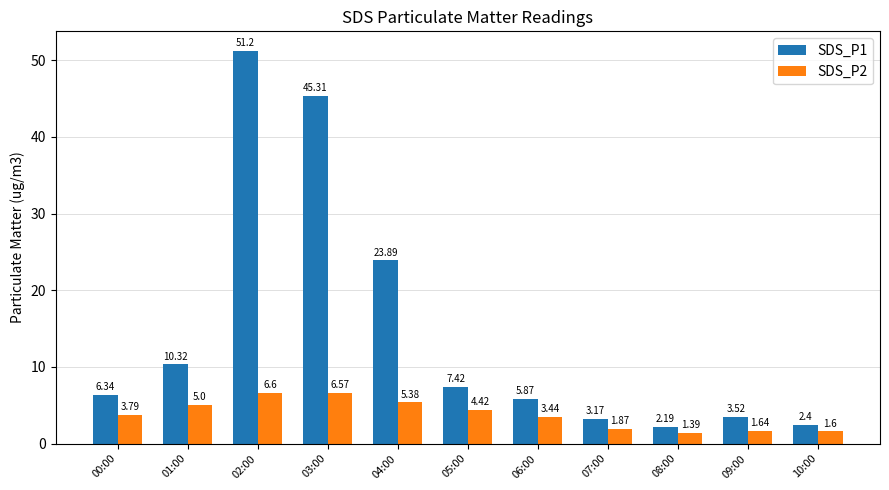

How many bars are there in total?

22